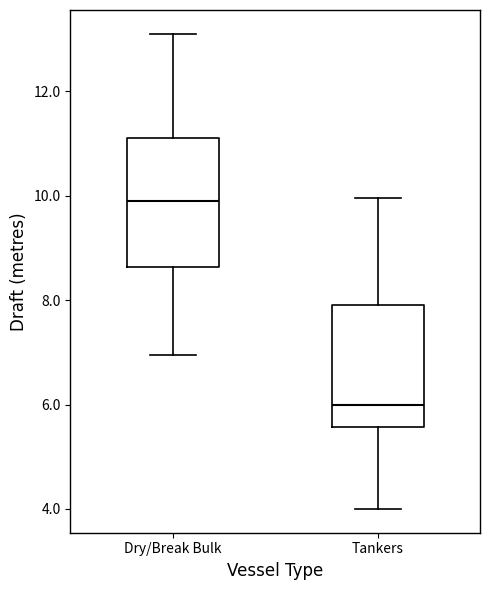

Where is the upper edge of the box for Tankers on the y-axis? The values are not printed on the chart, so give them approximately, as read against the axis.

8.0